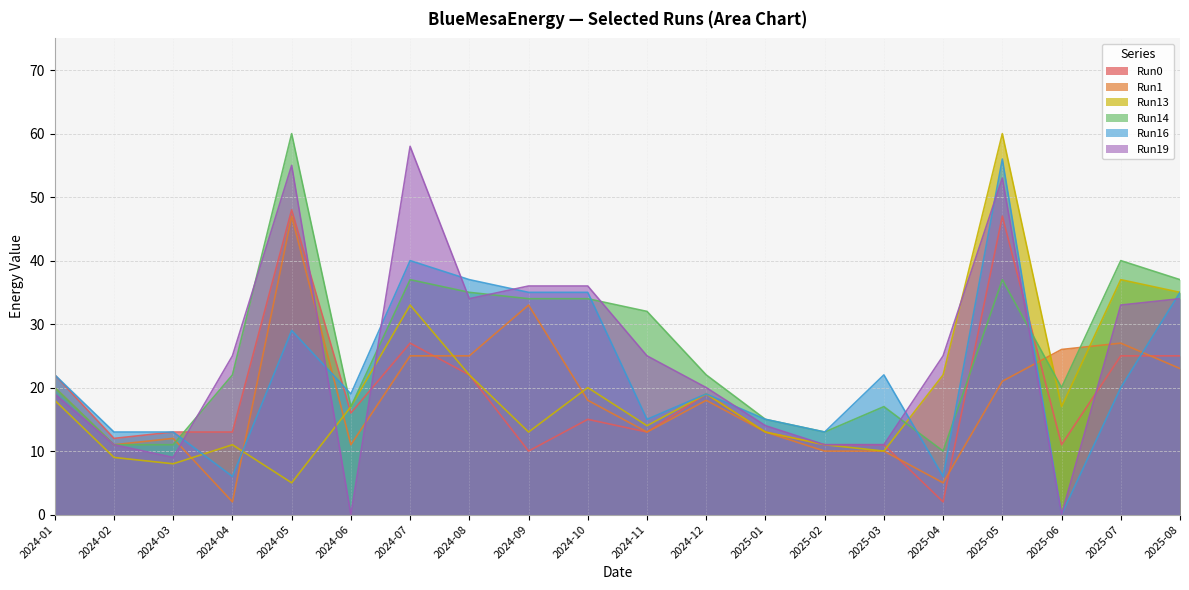

Where is Run16 nearest to the value 28?

2024-05